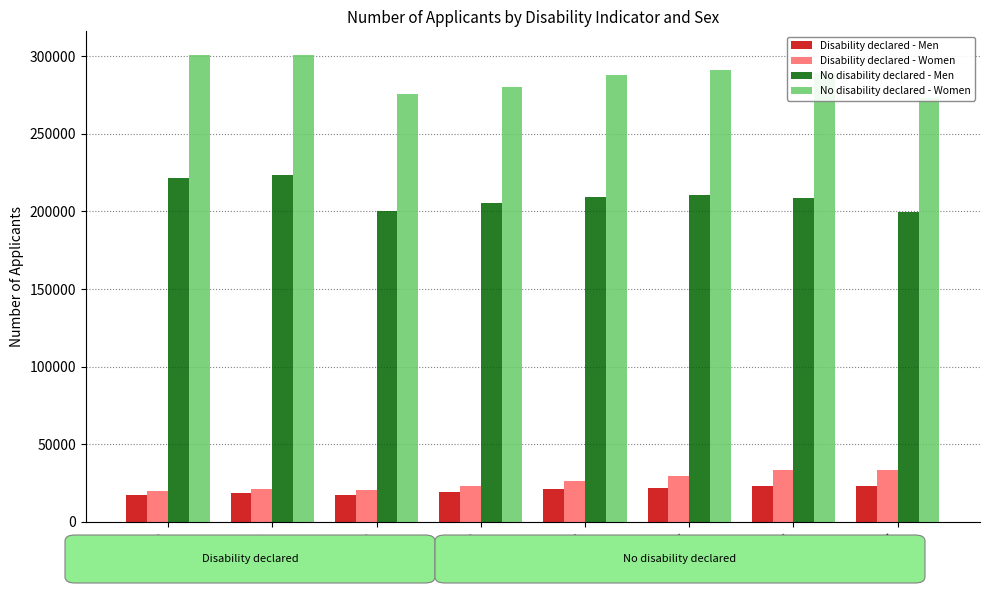

Rank the series by their maximum value, from highest to lowest.

No disability declared - Women, No disability declared - Men, Disability declared - Women, Disability declared - Men